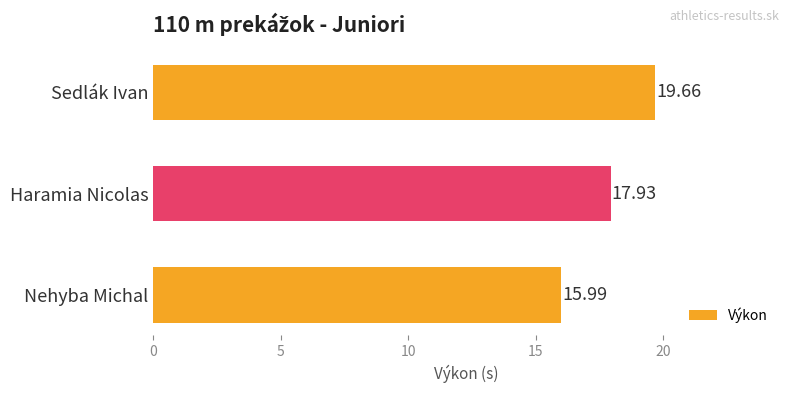

How many bars are there in total?

3